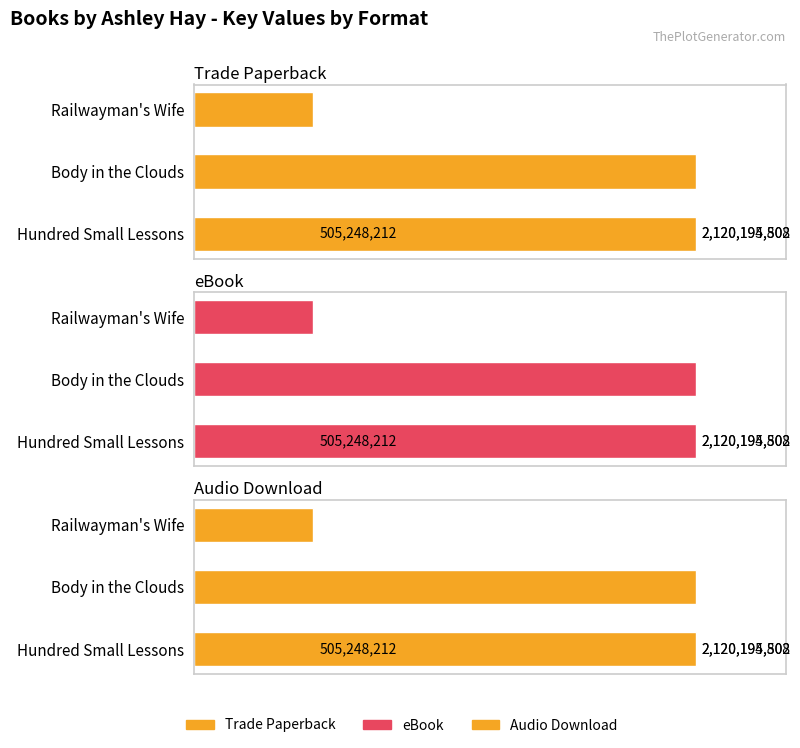

What is the value of the Audio Download bar at the 2nd from the left?

2120194808